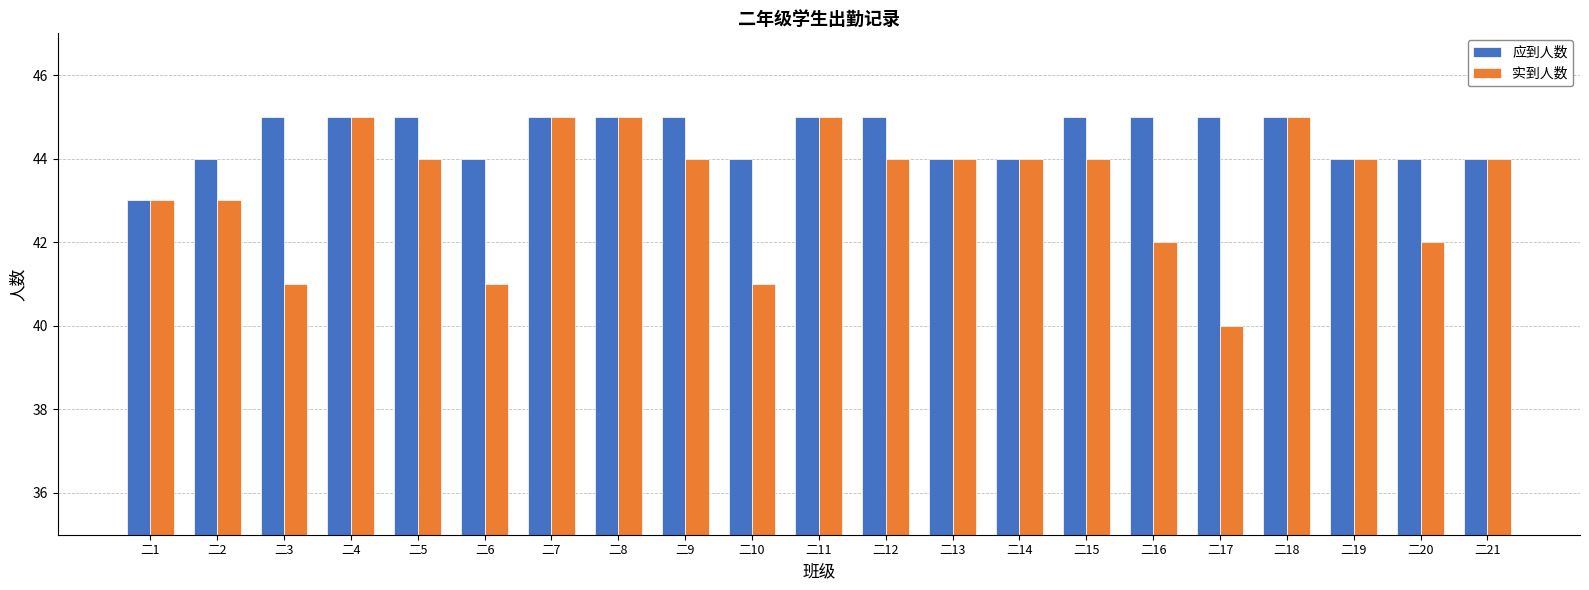

What are all the series names shown in the legend?

应到人数, 实到人数